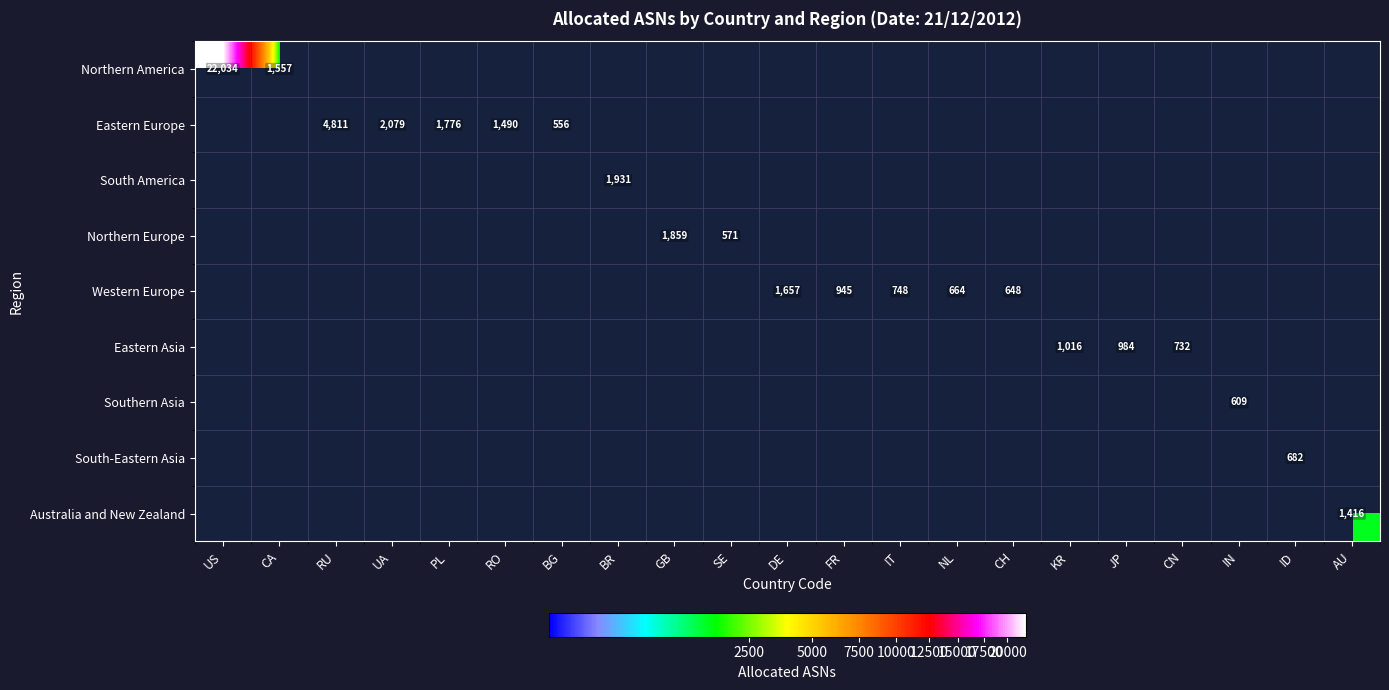

True or false: Northern America has a value of -10910 at SE.

False